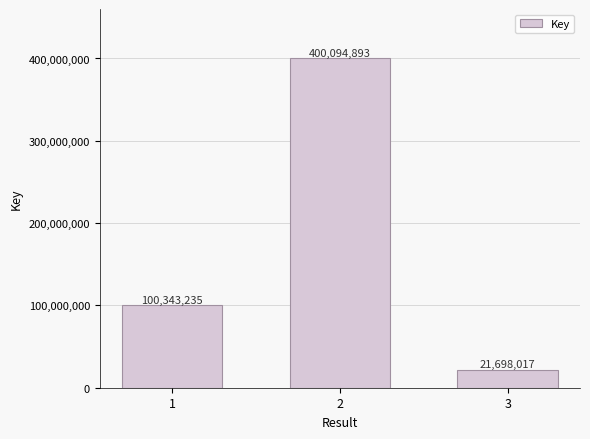

Reading right to left, extract all data points from this chart.

21698017	400094893	100343235